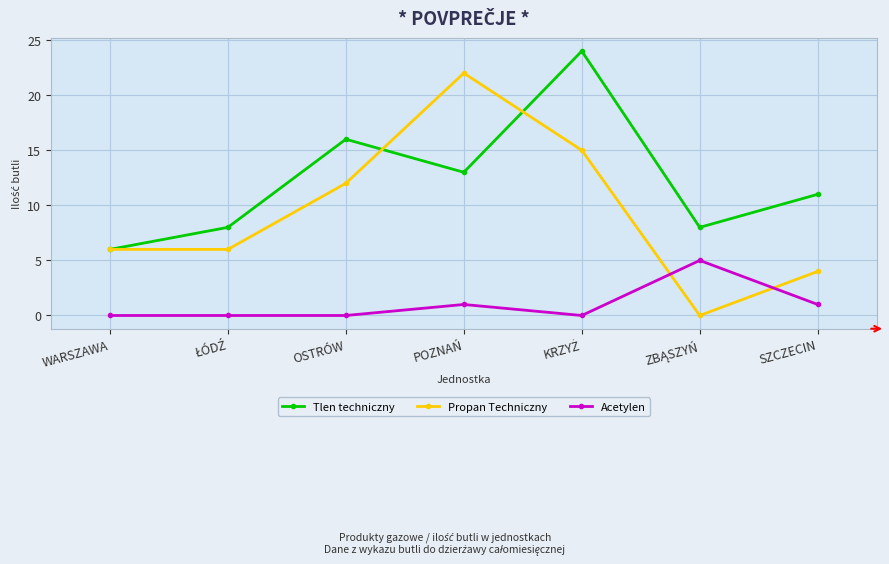

The Tlen techniczny series shows 11 at SZCZECIN. True or false?

True